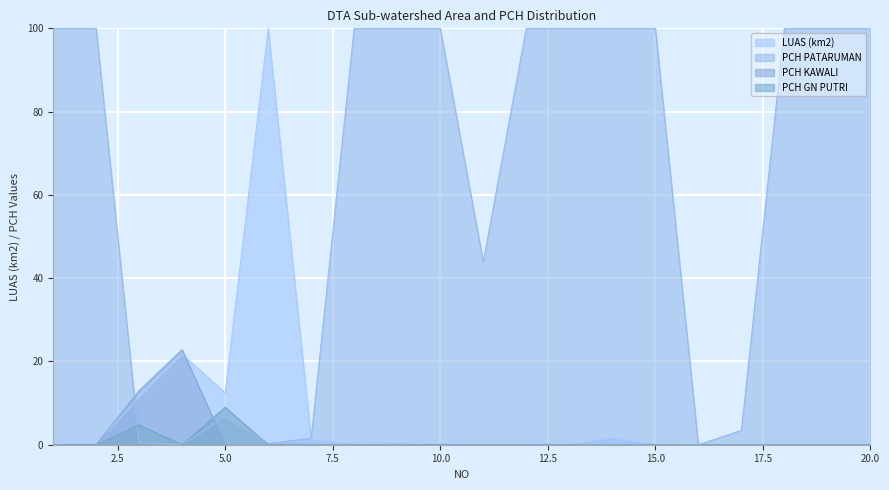

Rank the categories by LUAS (km2) value from lowest to highest.

16, 19, 15, 18, 17, 20, 11, 12, 10, 13, 2, 8, 1, 9, 7, 14, 3, 5, 4, 6